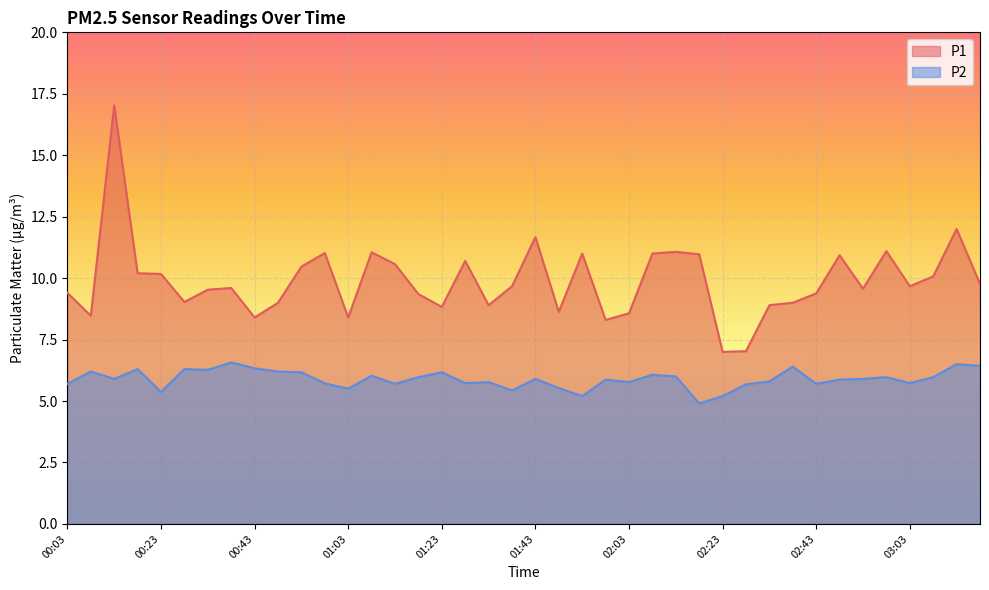

Reading left to right, list all the values displayed in this chart.

P1: 00:03=9.4	00:08=8.5	00:13=17.0	00:18=10.2	00:23=10.2	00:28=9.0	00:33=9.5	00:38=9.6	00:43=8.4	00:48=9.0	00:53=10.5	00:58=11.0	01:03=8.4	01:08=11.1	01:13=10.6	01:18=9.3	01:23=8.8	01:28=10.7	01:33=8.9	01:38=9.7	01:43=11.7	01:48=8.6	01:53=11.0	01:58=8.3	02:03=8.6	02:08=11.0	02:13=11.1	02:18=11.0	02:23=7.0	02:28=7.0	02:33=8.9	02:38=9.0	02:43=9.4	02:48=10.9	02:53=9.6	02:58=11.1	03:03=9.7	03:08=10.1	03:13=12.0	03:18=9.8
P2: 00:03=5.7	00:08=6.2	00:13=5.9	00:18=6.3	00:23=5.4	00:28=6.3	00:33=6.3	00:38=6.6	00:43=6.3	00:48=6.2	00:53=6.2	00:58=5.7	01:03=5.5	01:08=6.0	01:13=5.7	01:18=6.0	01:23=6.2	01:28=5.7	01:33=5.8	01:38=5.4	01:43=5.9	01:48=5.5	01:53=5.2	01:58=5.9	02:03=5.8	02:08=6.1	02:13=6.0	02:18=4.9	02:23=5.2	02:28=5.7	02:33=5.8	02:38=6.4	02:43=5.7	02:48=5.9	02:53=5.9	02:58=6.0	03:03=5.7	03:08=6.0	03:13=6.5	03:18=6.4